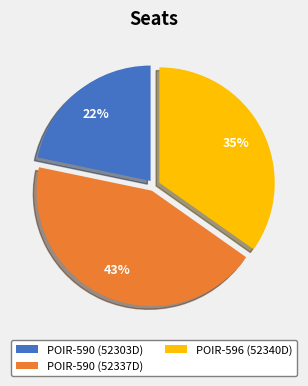

What percentage is the POIR-590 (52337D) slice, to the nearest percent?

43%